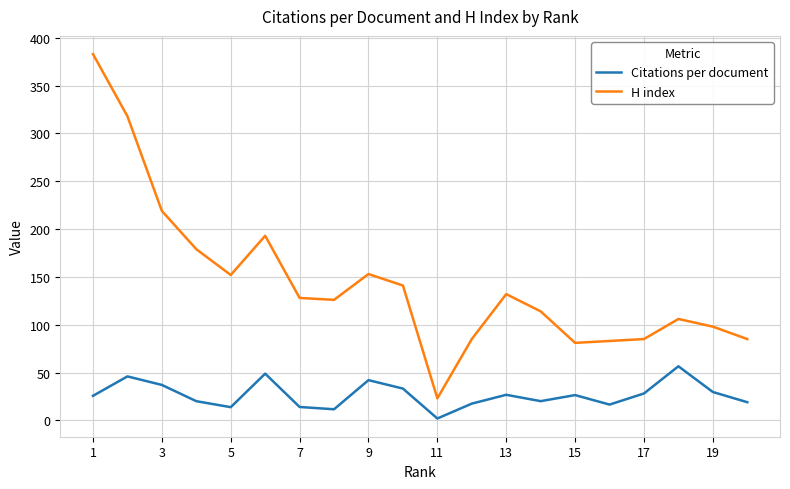

True or false: Citations per document and H index intersect in this chart.

False